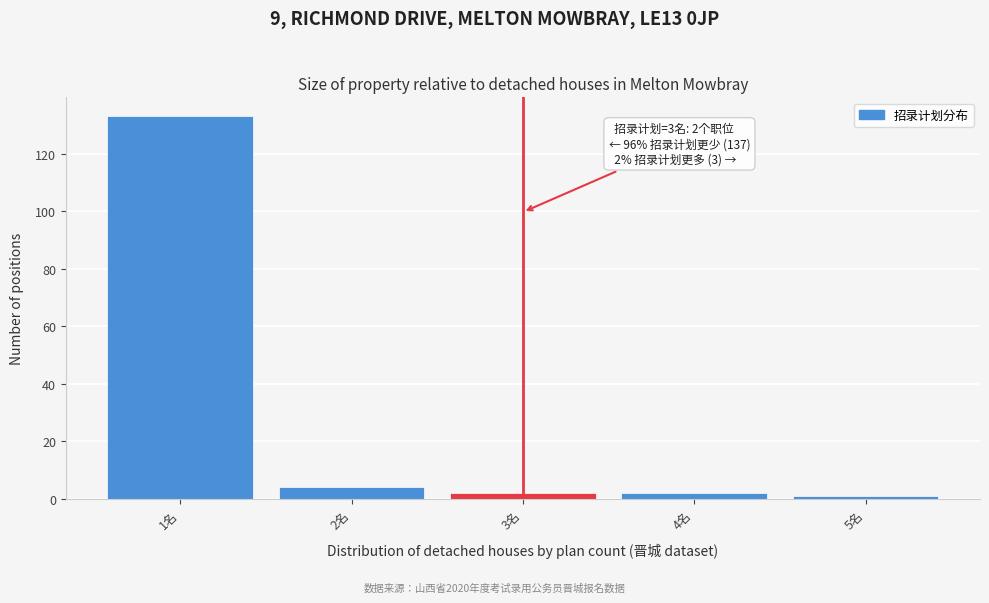

Which range on the x-axis has the tallest bar?

0.5 to 1.5